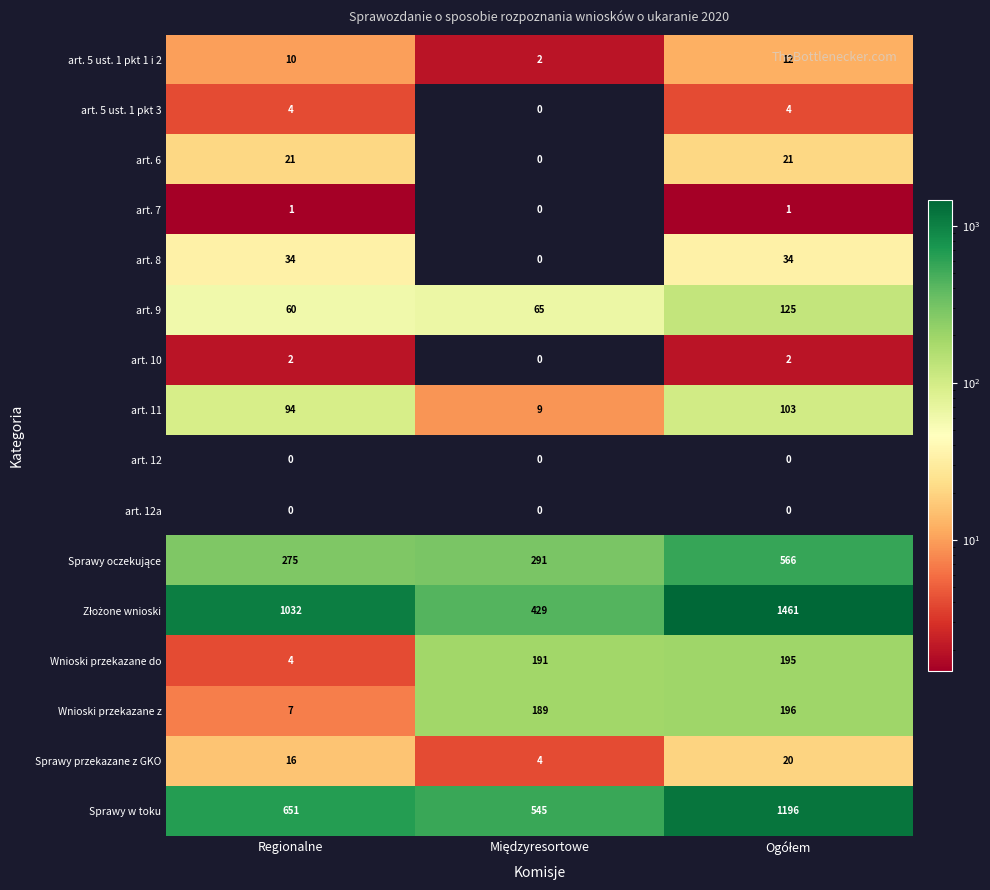

What is the difference between the maximum and minimum values in the art. 5 ust. 1 pkt 3 series?

4